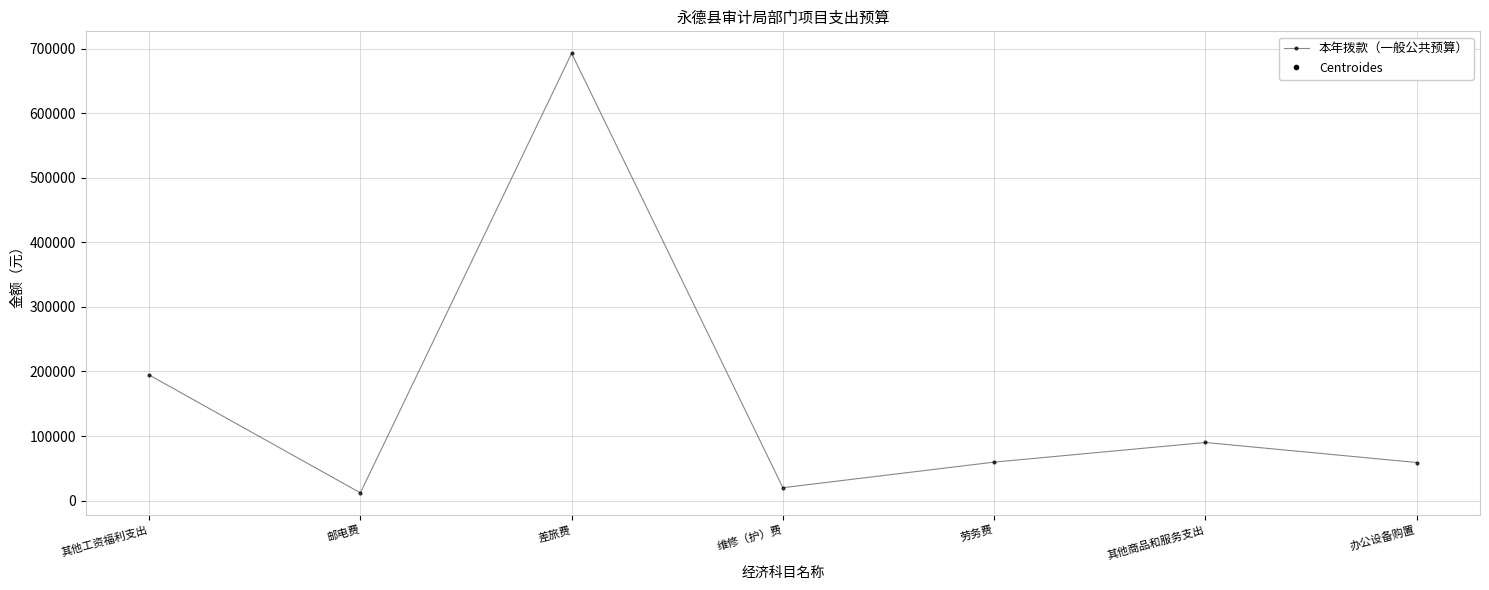

What is the value of the 5th point from the left?

59600